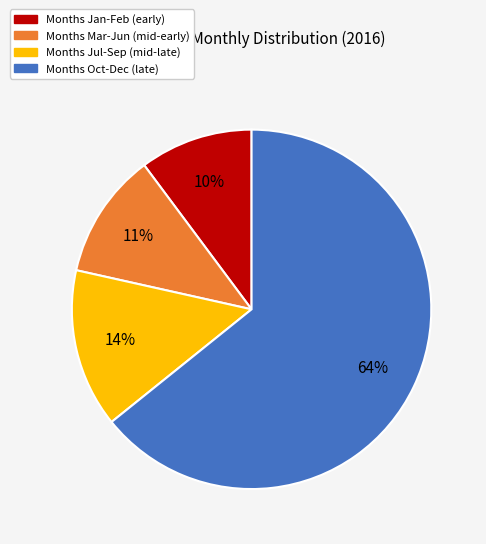

What percentage is the Months Jan-Feb (early) slice, to the nearest percent?

10%